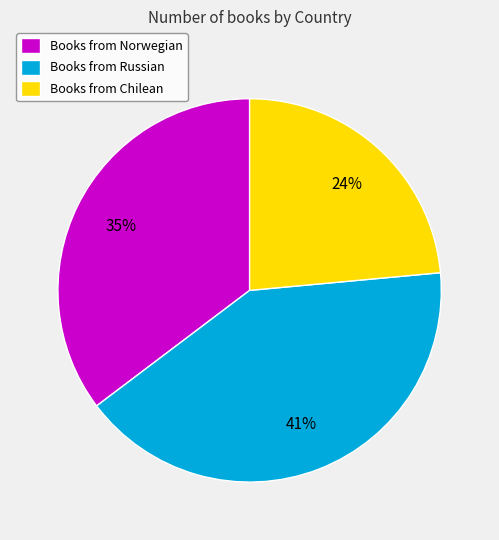

Is there a majority slice in this chart?

No